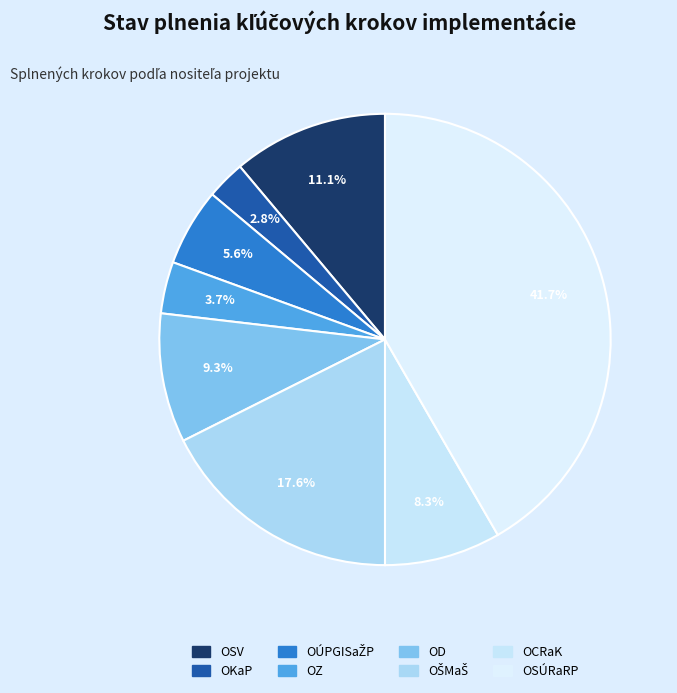

To the nearest percent, what is the combined percentage of OŠMaŠ and OZ?

21%